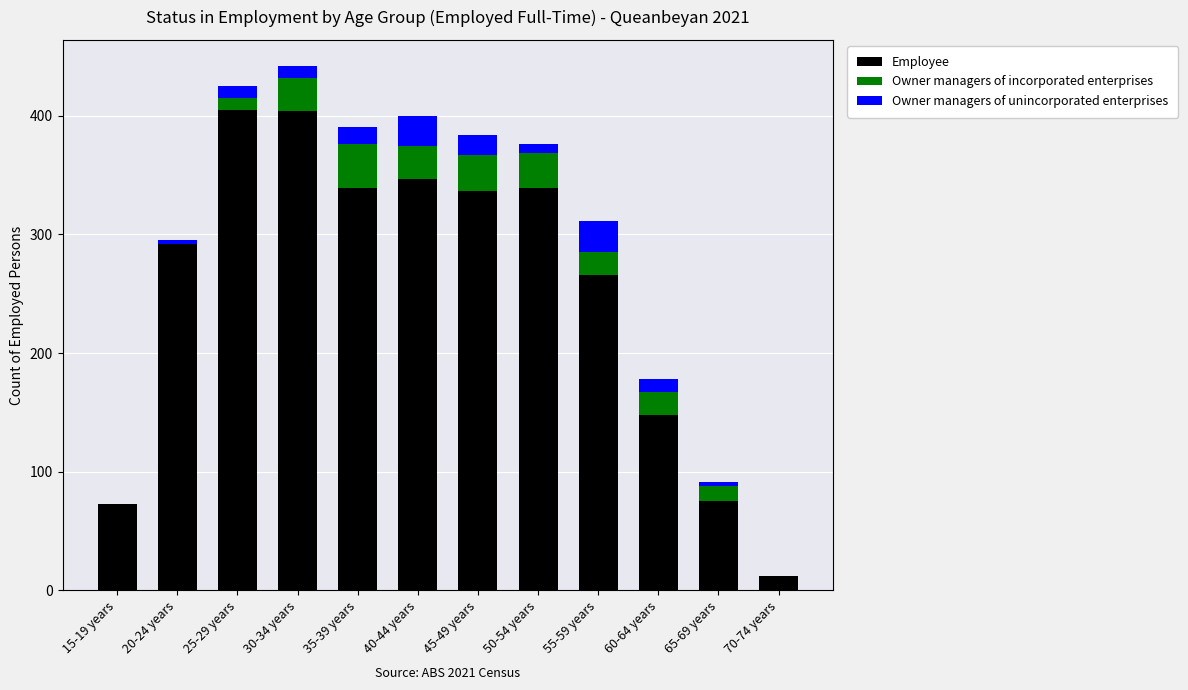

Is it true that Employee equals 339 at 35-39 years?

True